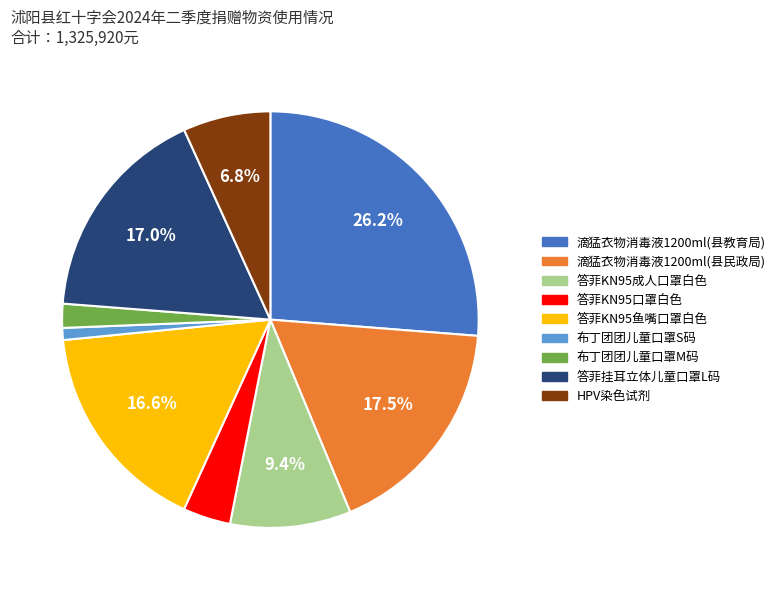

Is the sum of 滴猛衣物消毒液1200ml(县教育局) and 答菲挂耳立体儿童口罩L码 greater than half?

No